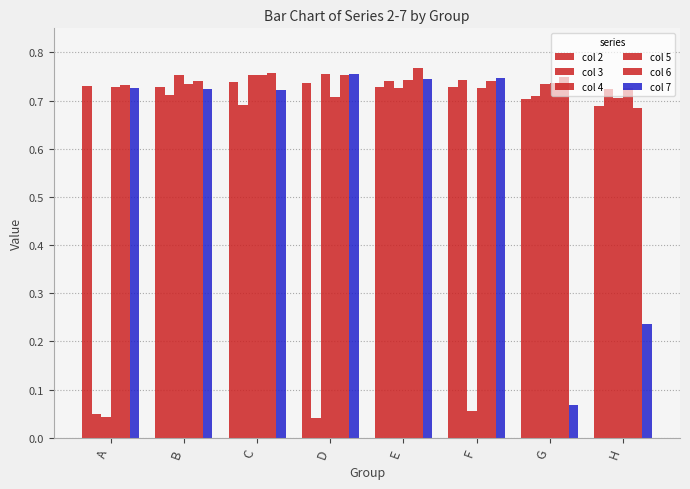

The value of col 2 at F is 1.1. True or false?

False